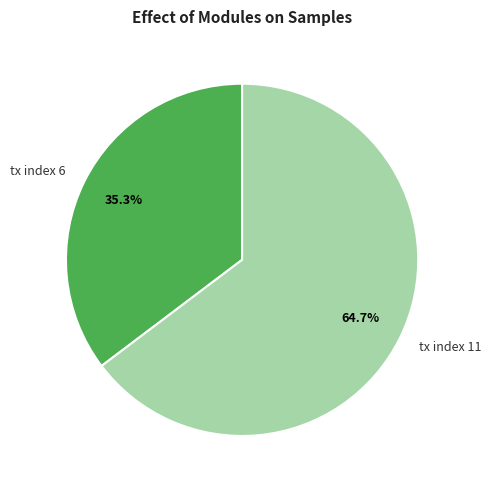

What portion of the pie excludes tx index 6?

64.7%